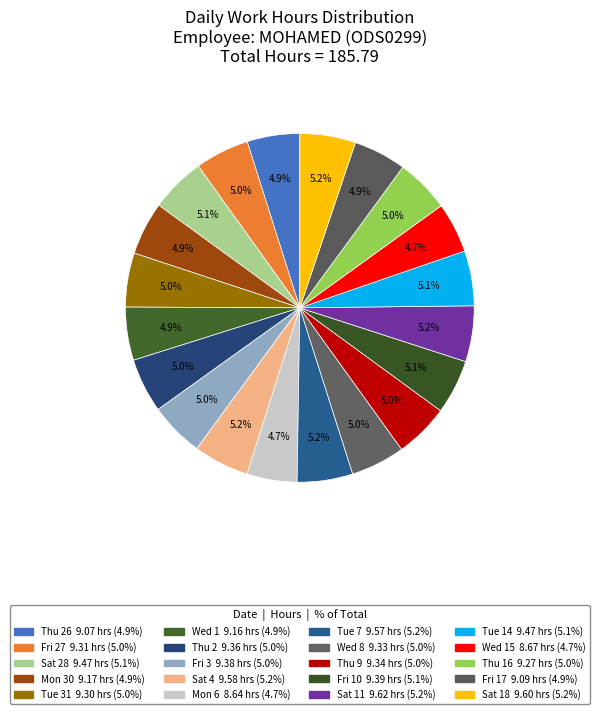

Is there a majority slice in this chart?

No